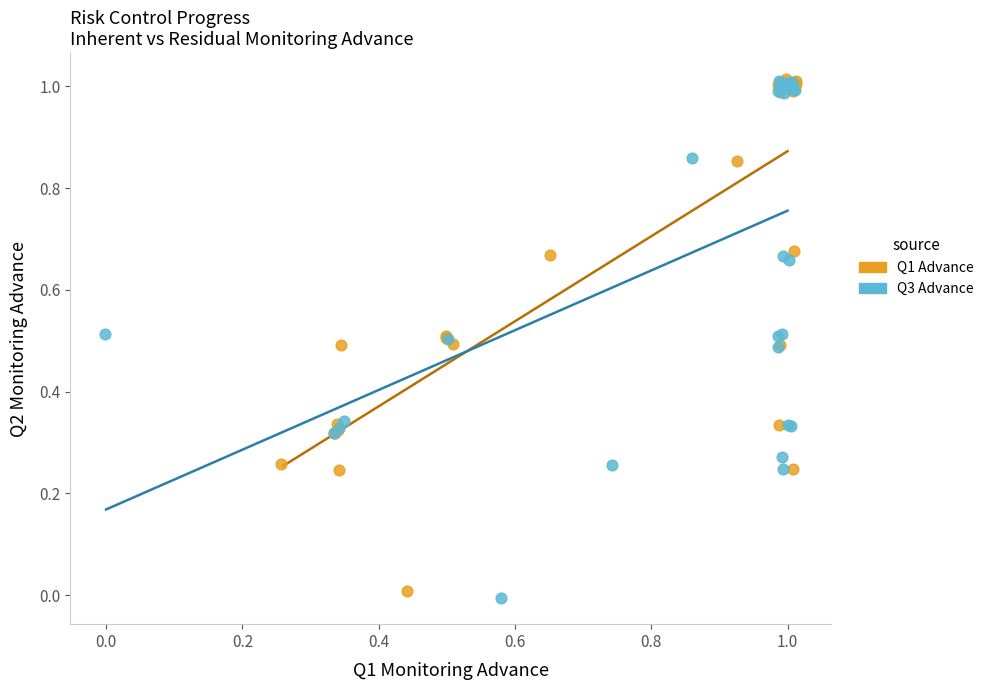

What are all the series names shown in the legend?

Q1 Advance, Q3 Advance